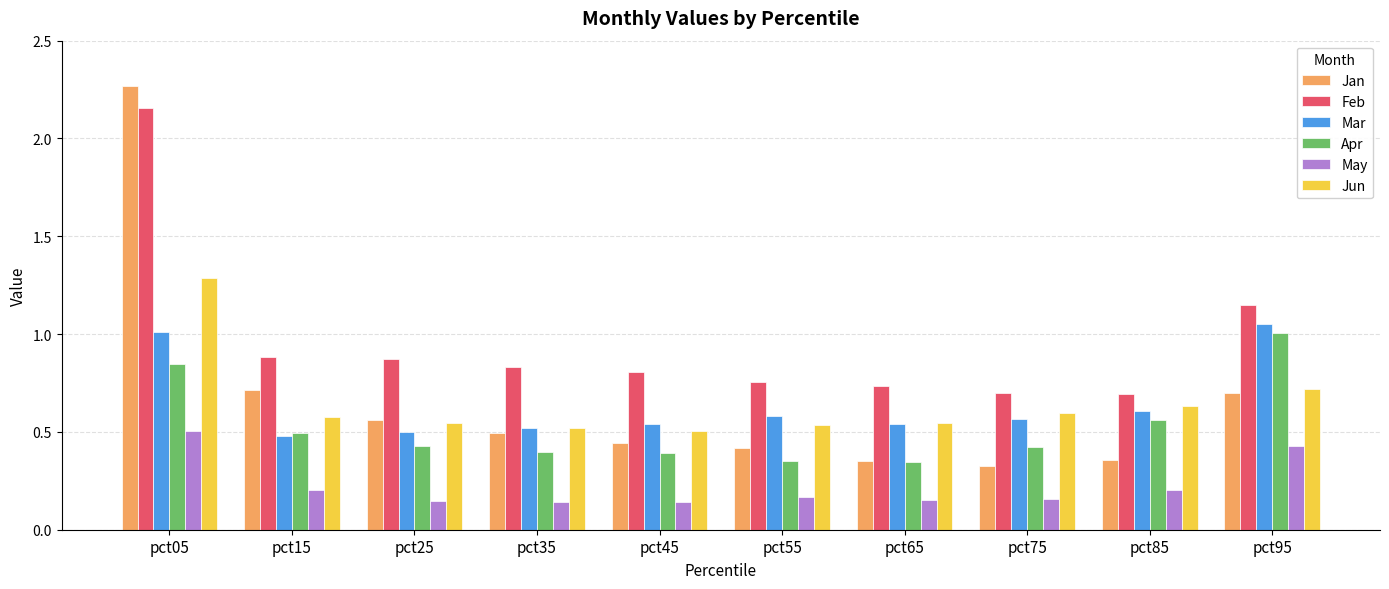

Is it true that Mar equals 0.7 at pct45?

False